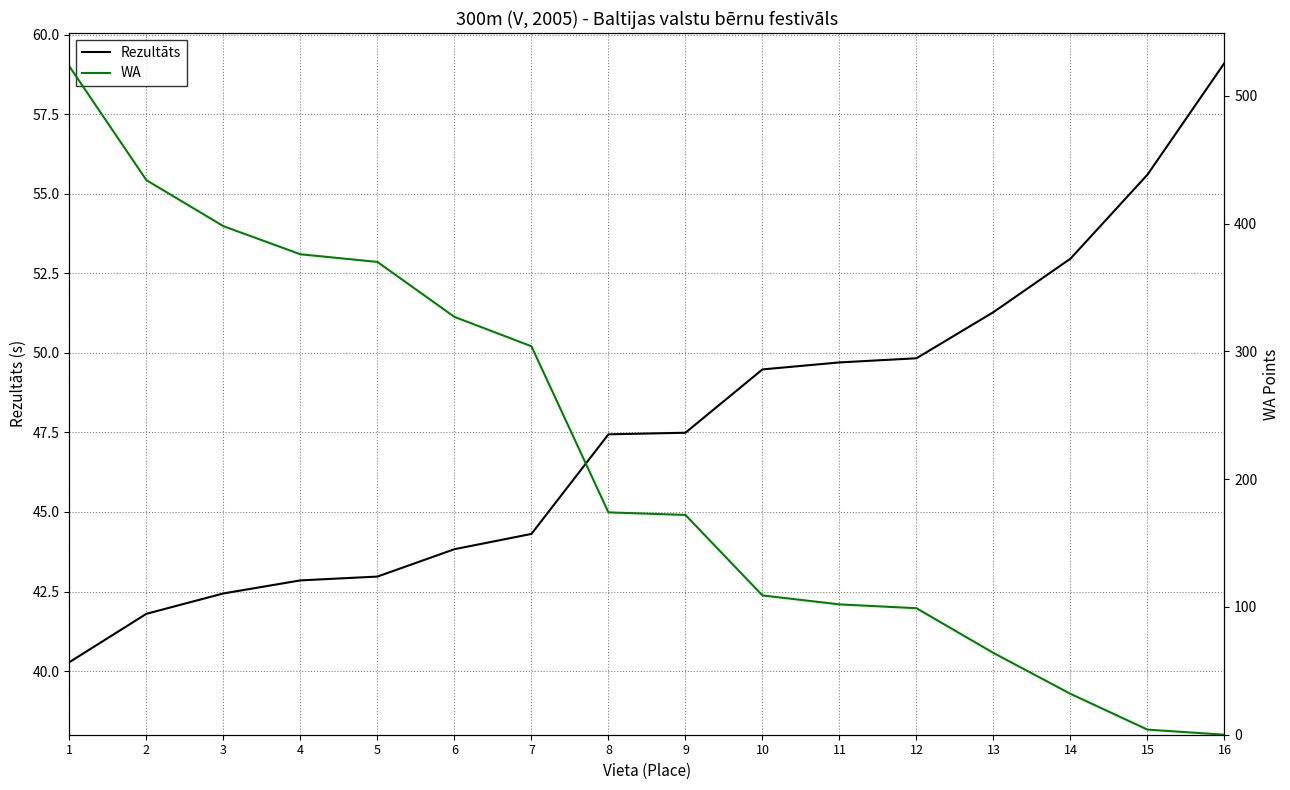

What is the value of the Rezultāts point at the 12th from the left?

49.8